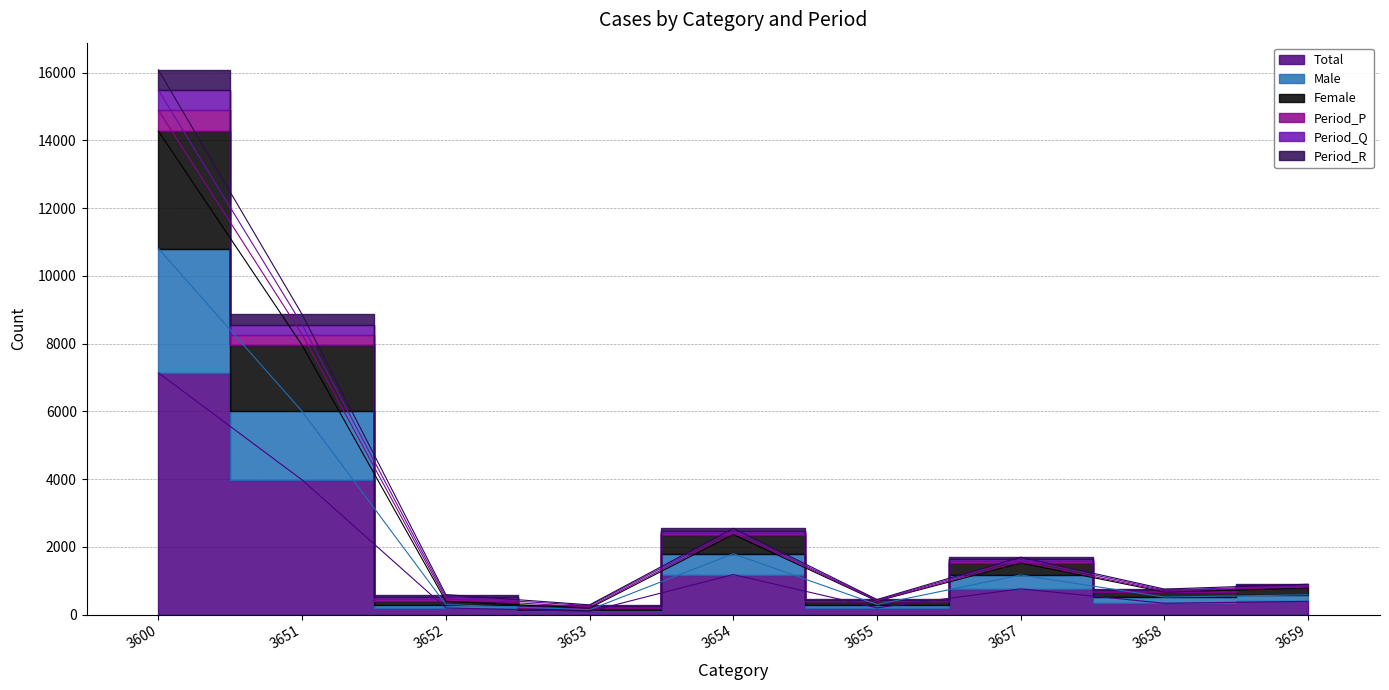

The value of Period_R at 3652 is 103. True or false?

False